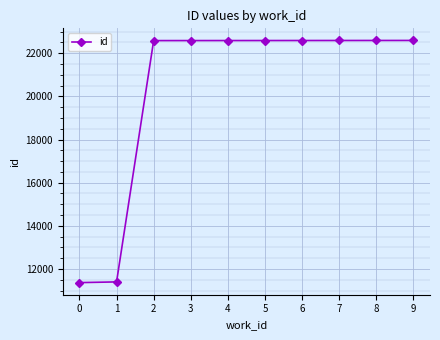

True or false: the data shows 4412 at 0.

False